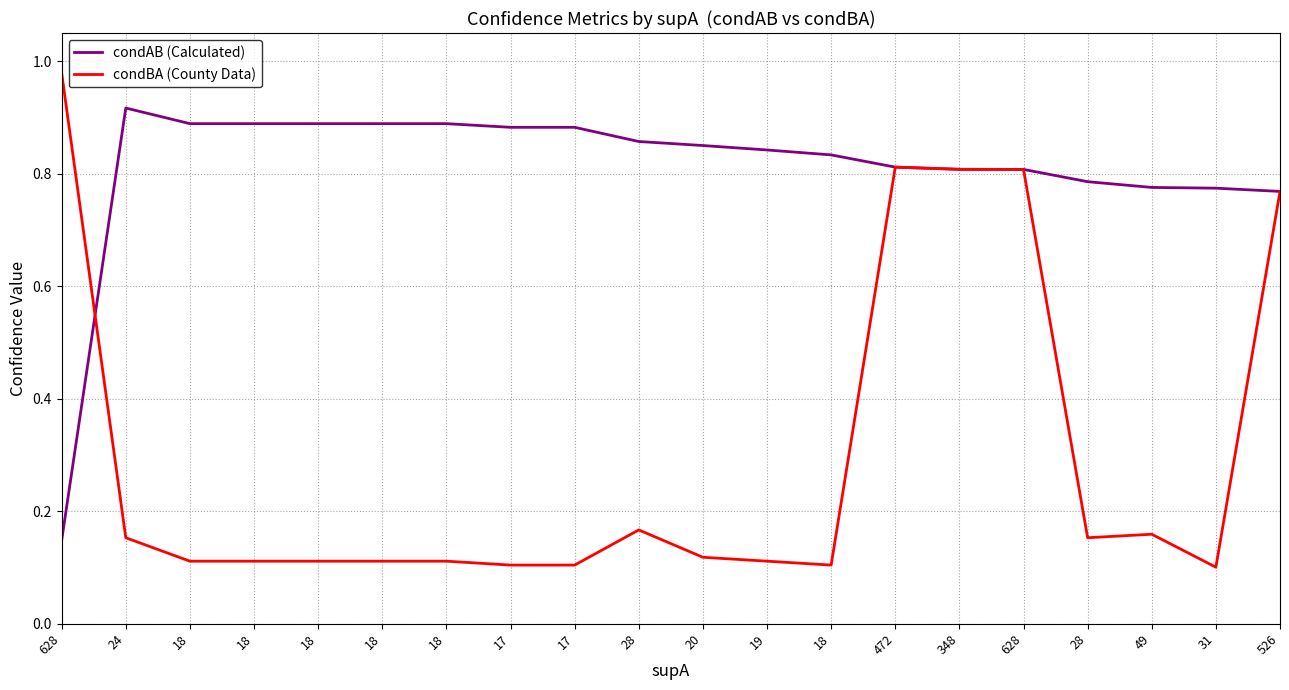

What is the difference between the maximum and second lowest values in the condBA (County Data) series?

0.9